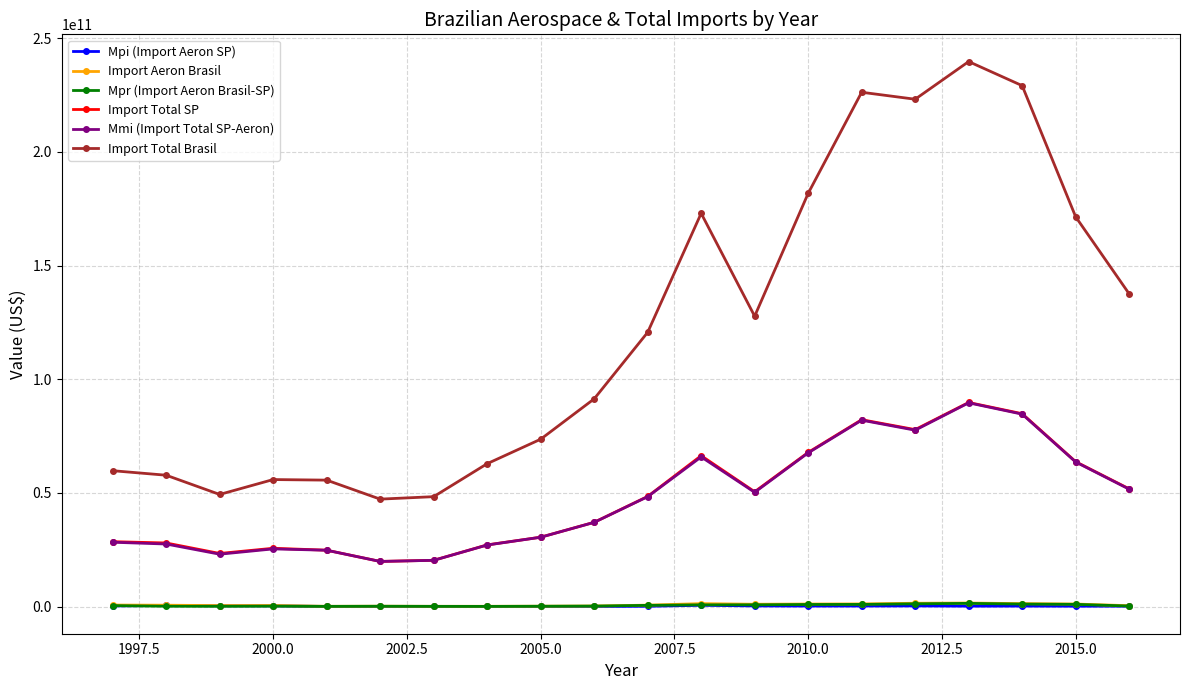

Count the number of data series in this chart.

6